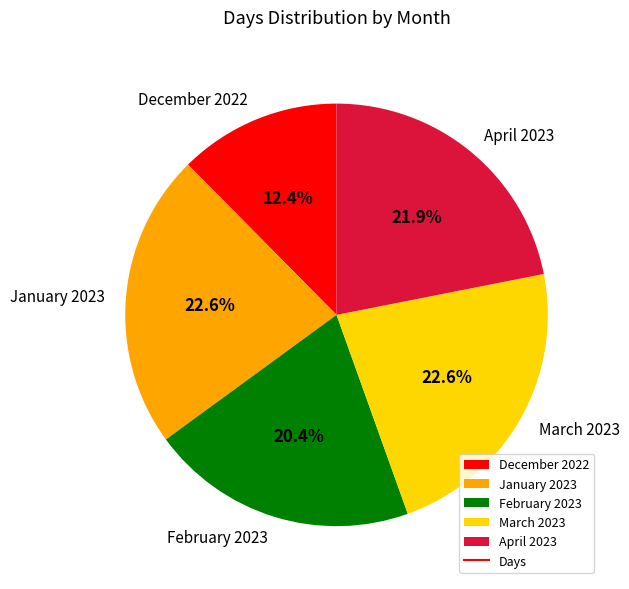

The April 2023 slice represents 22% of the pie. True or false?

True